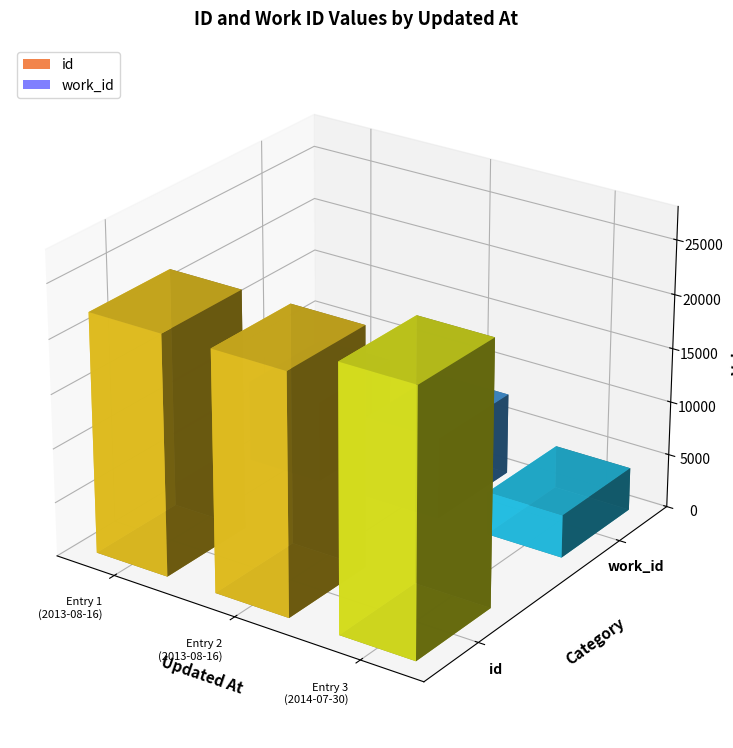

List the series in order of their overall mean, highest first.

id, work_id